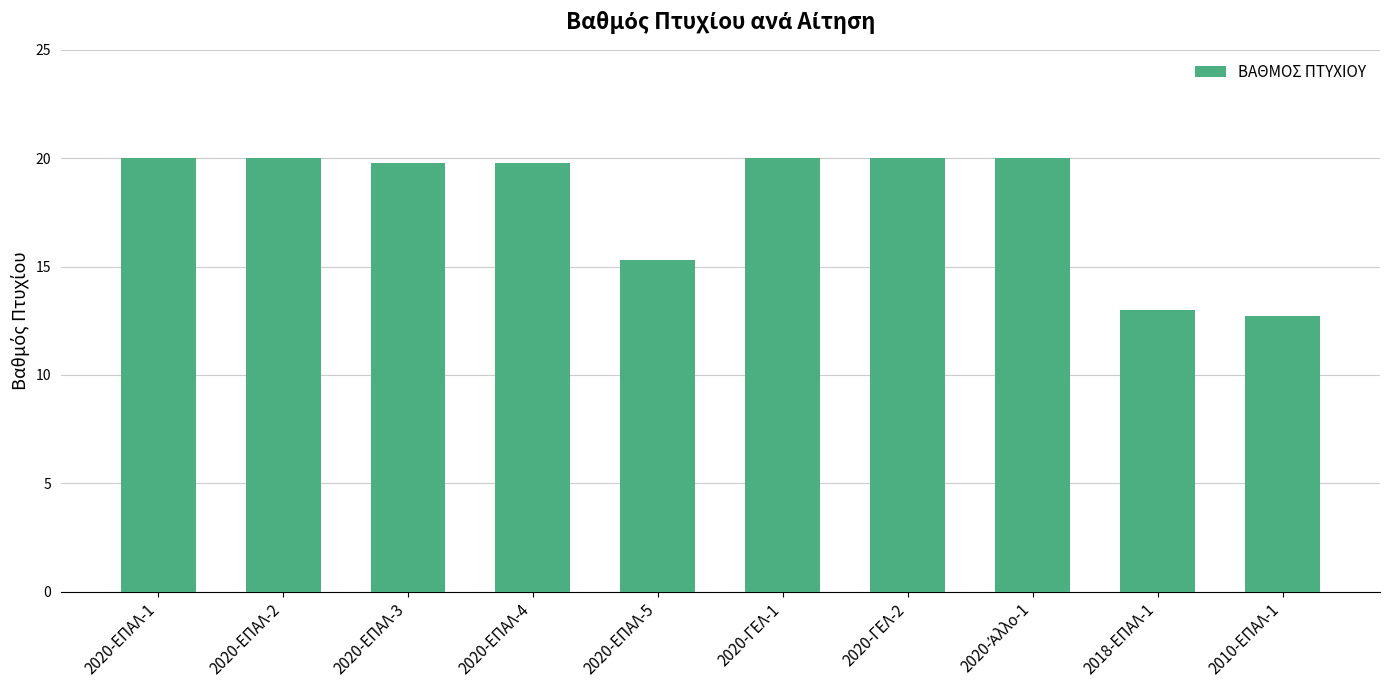

What is the maximum value shown in the chart?

20.0